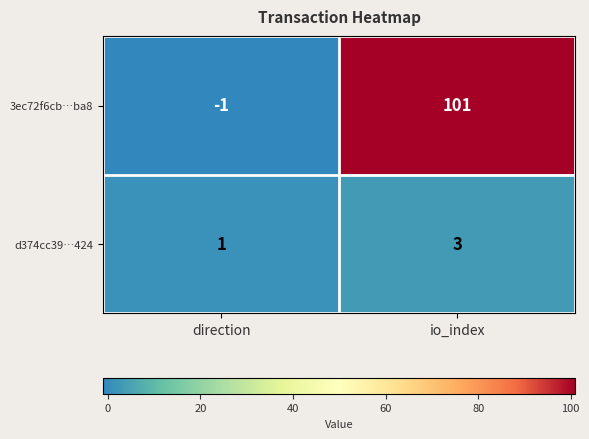

Where is d374cc39…424 nearest to the value 2?

direction